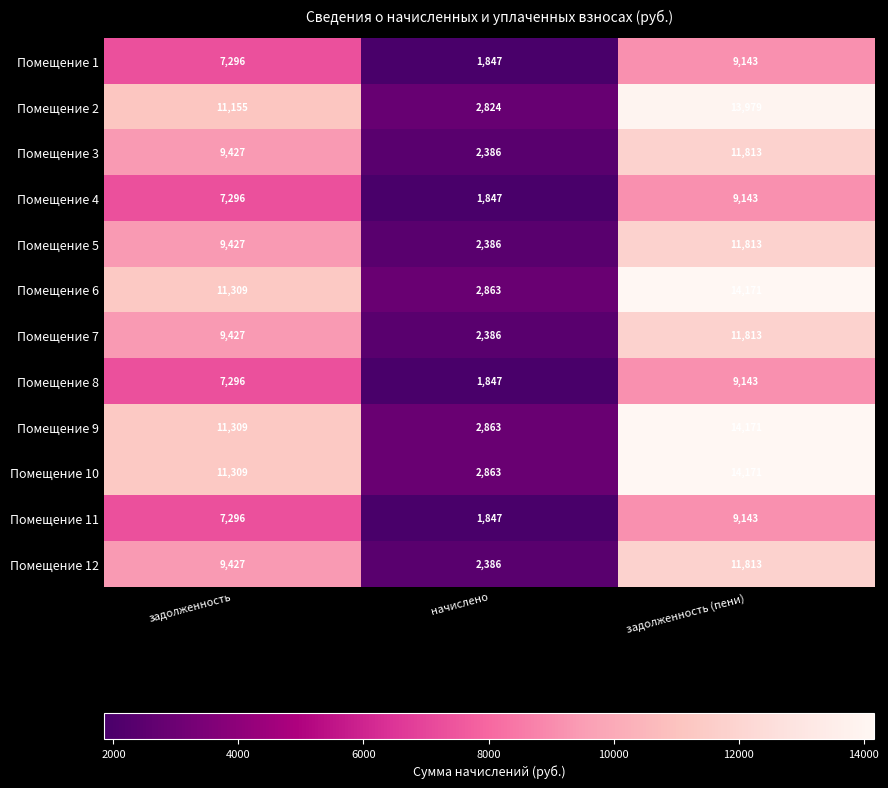

What is the smallest value displayed?

1847